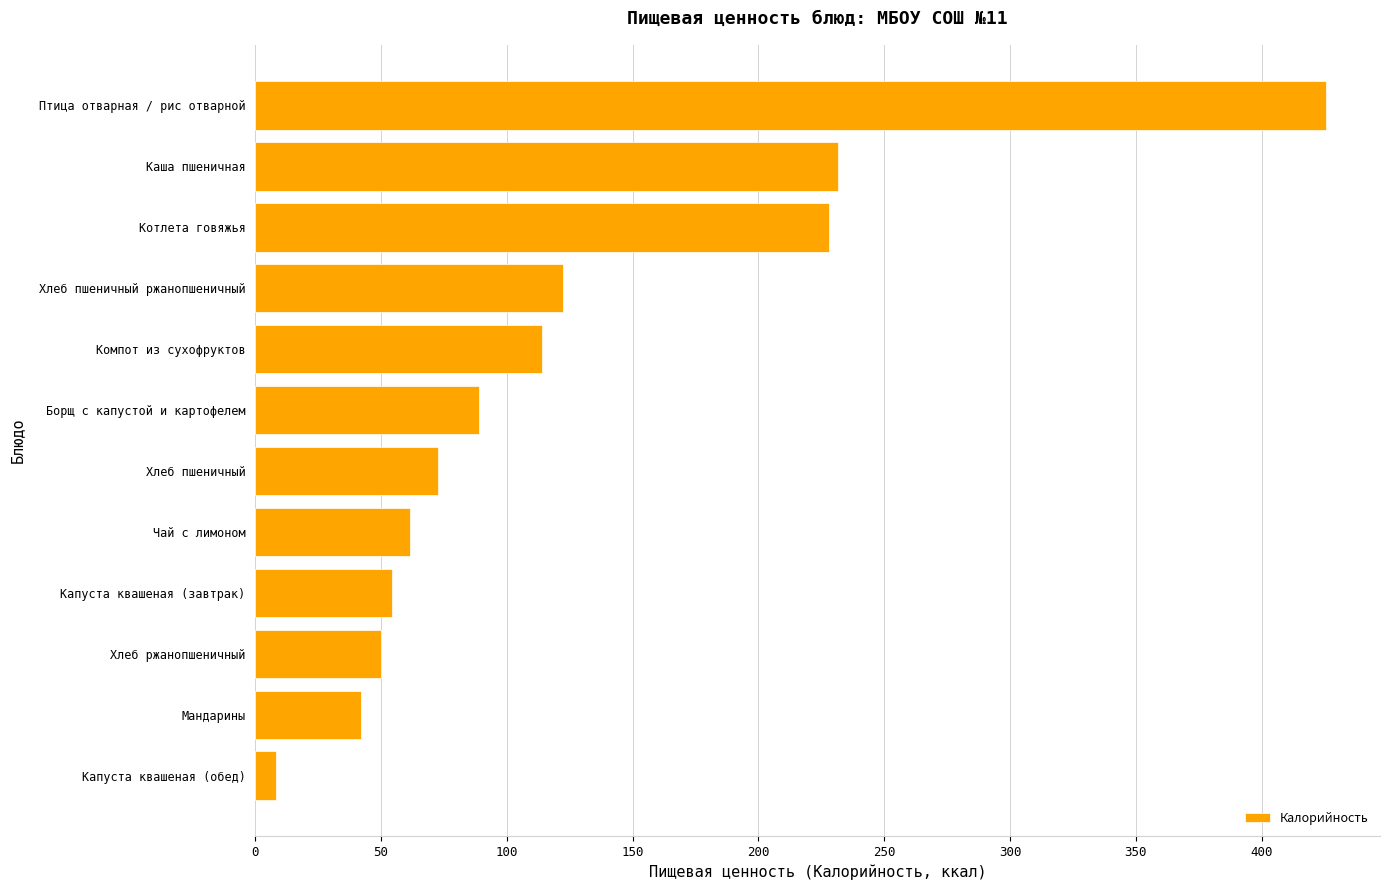

What is the difference between the second highest and minimum values?

223.4